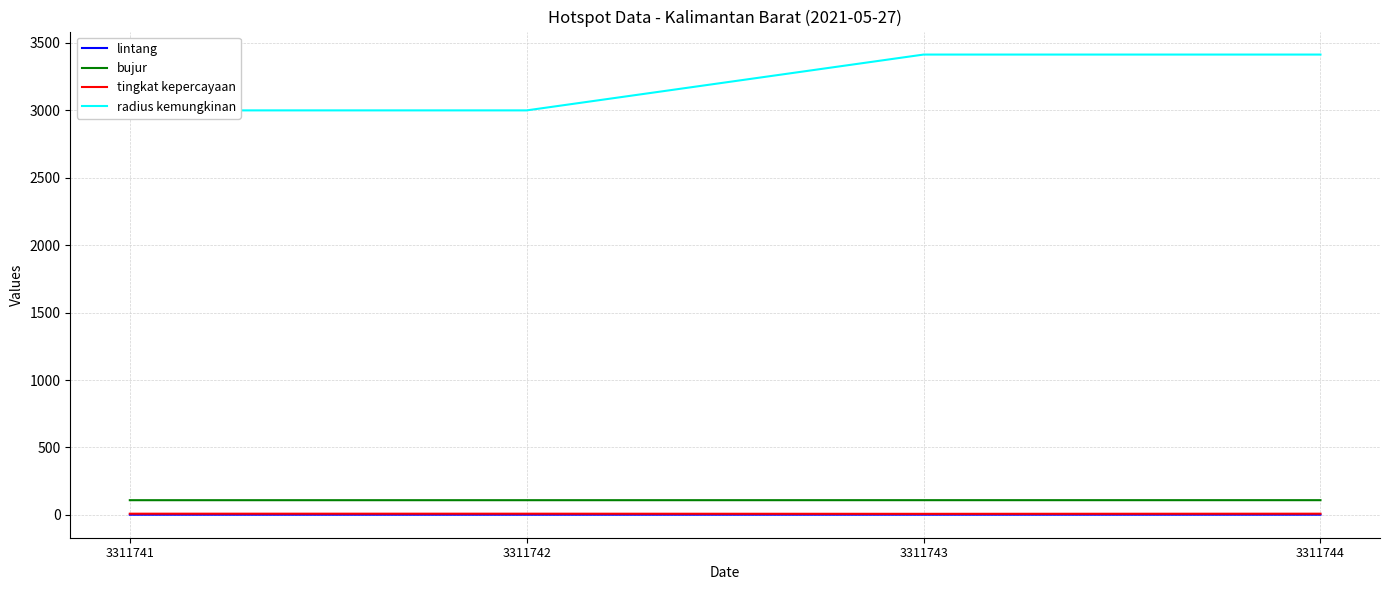

Which series has the largest total across all categories?

radius kemungkinan